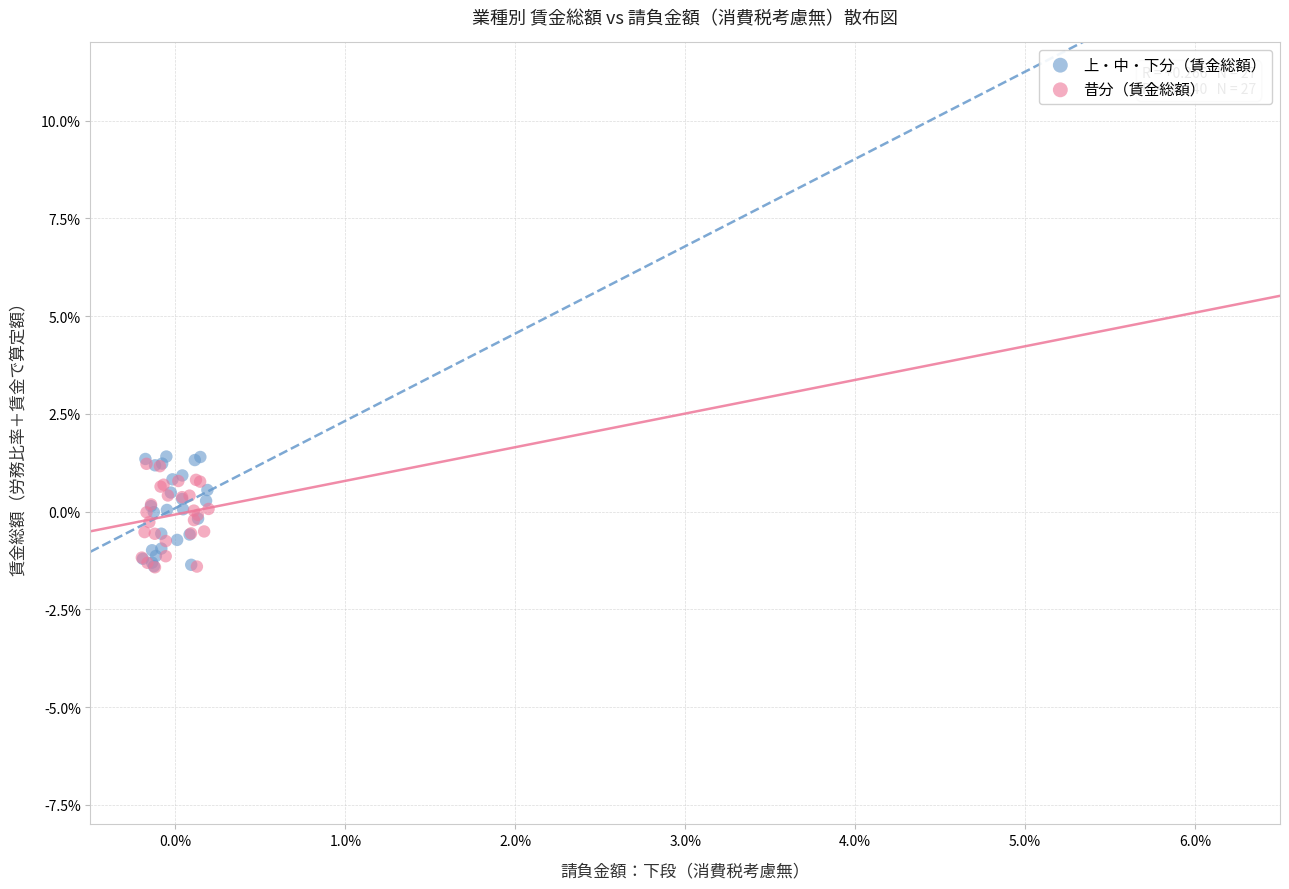

Which series reaches the maximum Y coordinate?

上・中・下分（賃金総額）